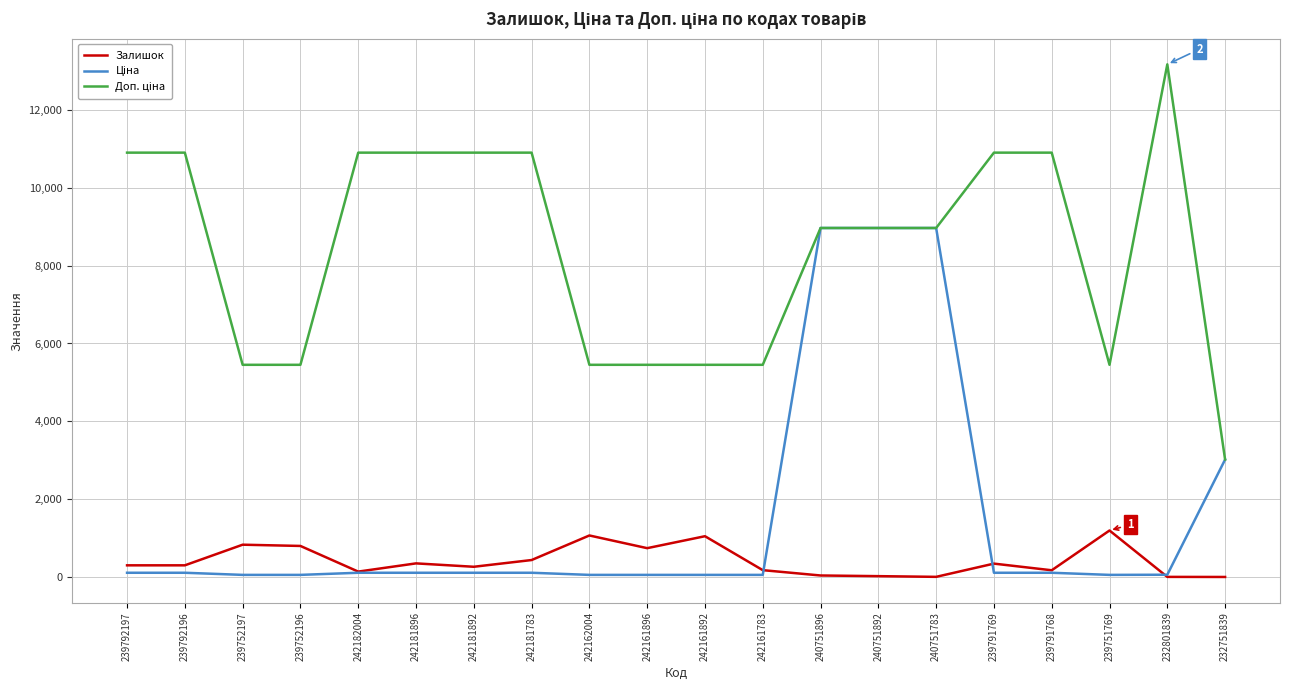

True or false: Залишок has a value of 1067.0 at 242162004.

True